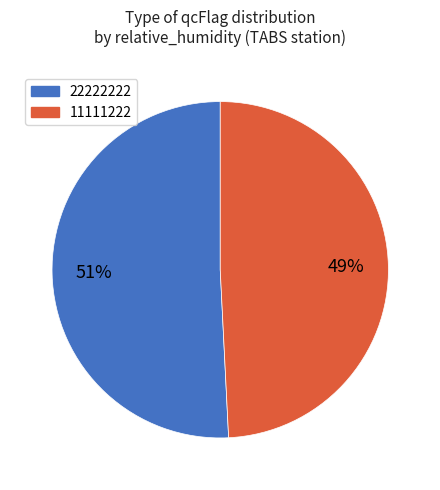

Is the sum of 22222222 and 11111222 greater than half?

Yes